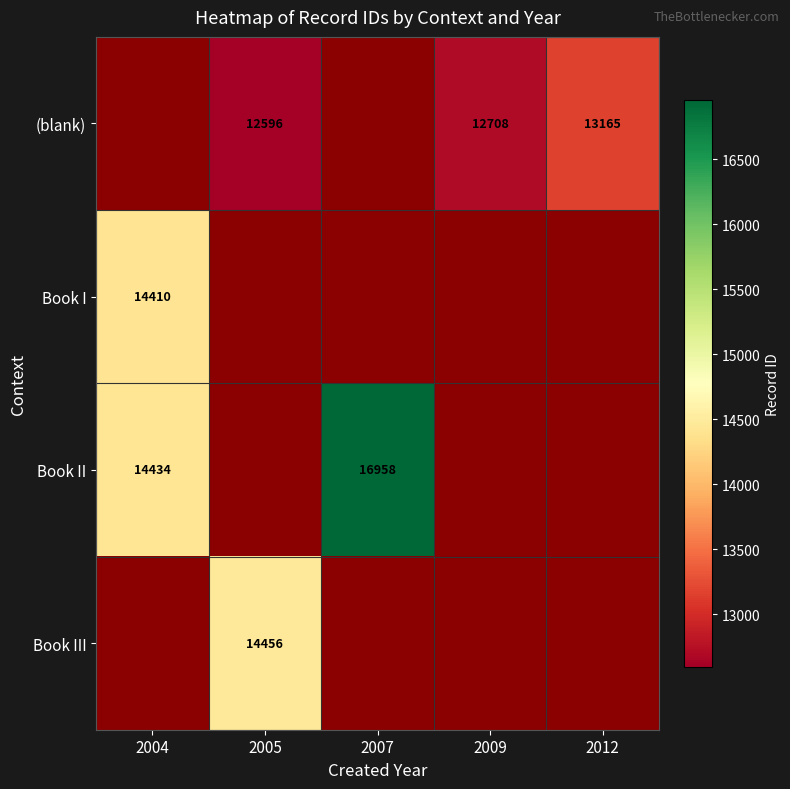

True or false: Book I has a value of 14410 at 2004.

True